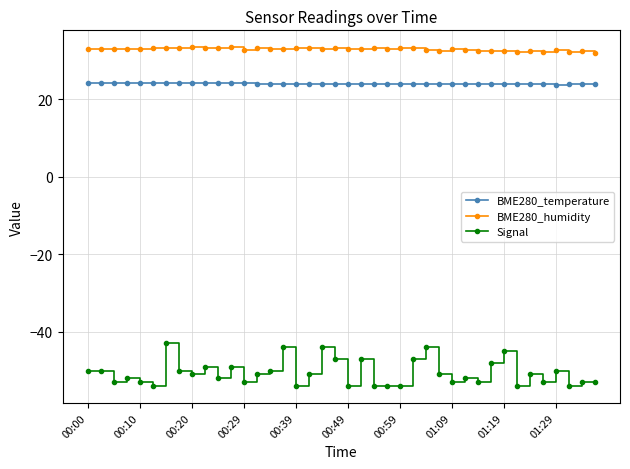

What is the value of the BME280_humidity point at the 27th from the left?

32.9